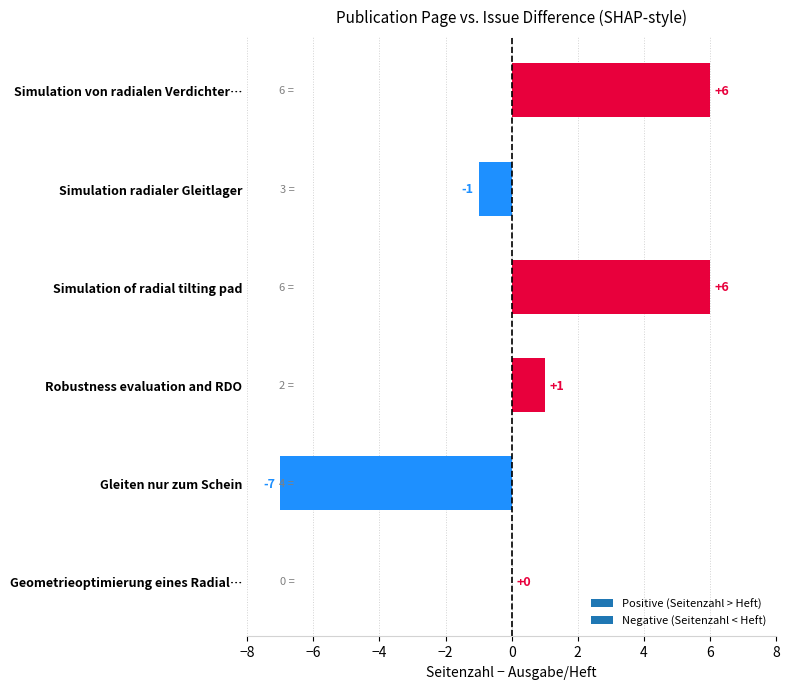

What is the sum of all values?

5